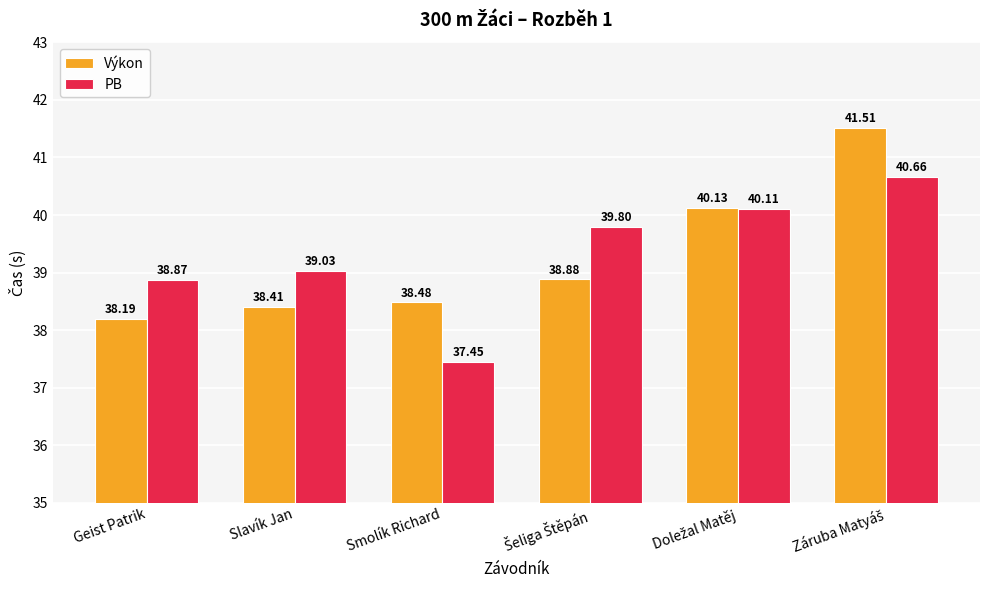

What is the value of the Výkon bar at the 5th from the left?

40.1